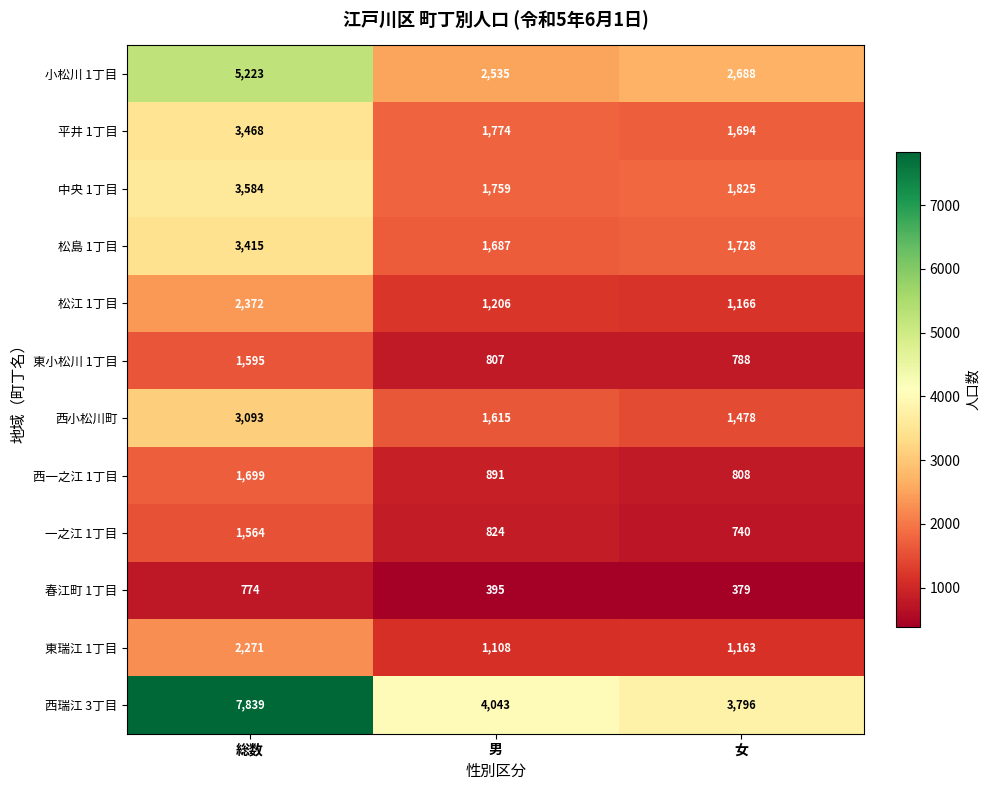

At which category is the sum across all series the highest?

総数